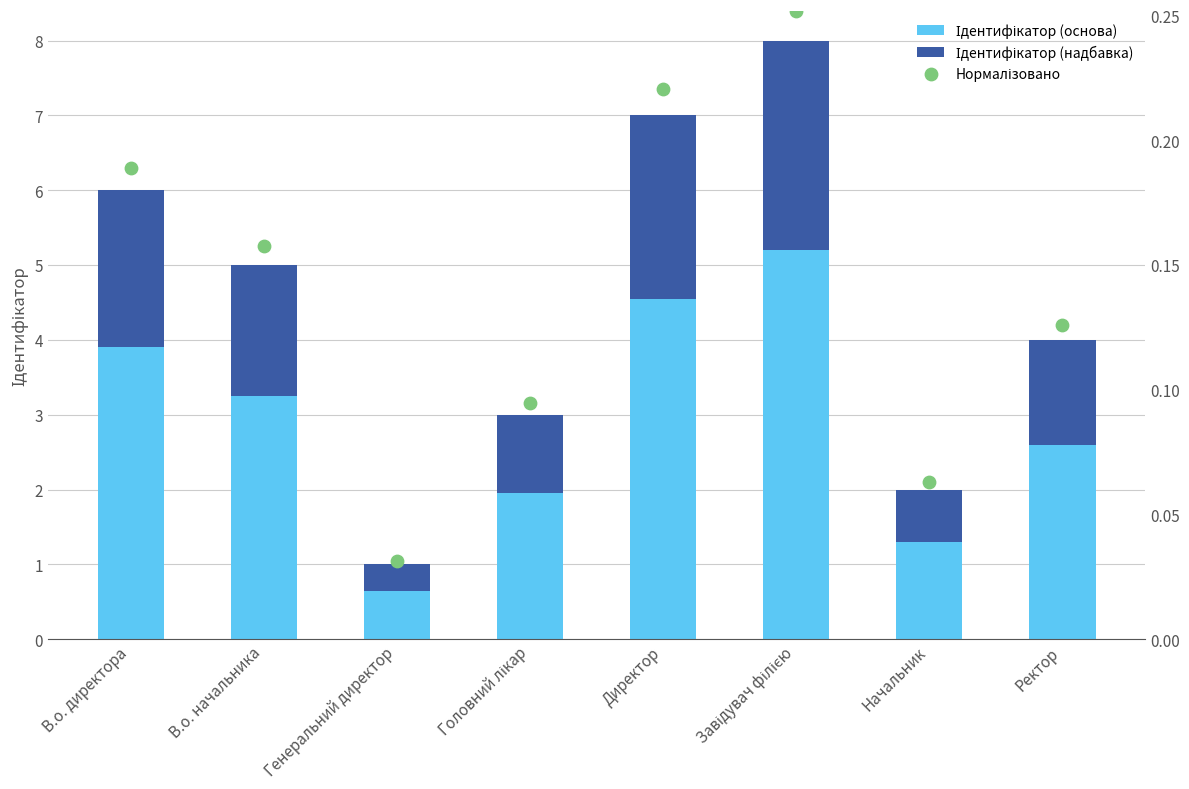

What are all the series names shown in the legend?

Ідентифікатор (основа), Ідентифікатор (надбавка), Нормалізовано